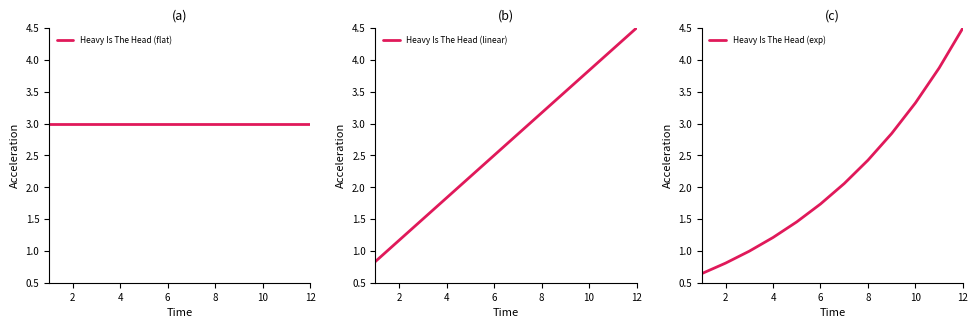

True or false: Heavy Is The Head (exp) has more than 2 interior local peaks.

False